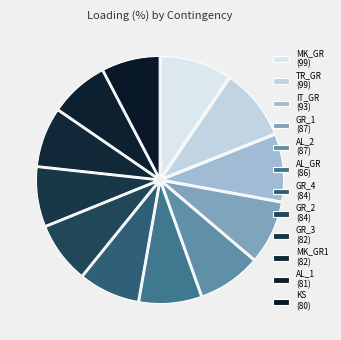

How many segments does this pie chart have?

12